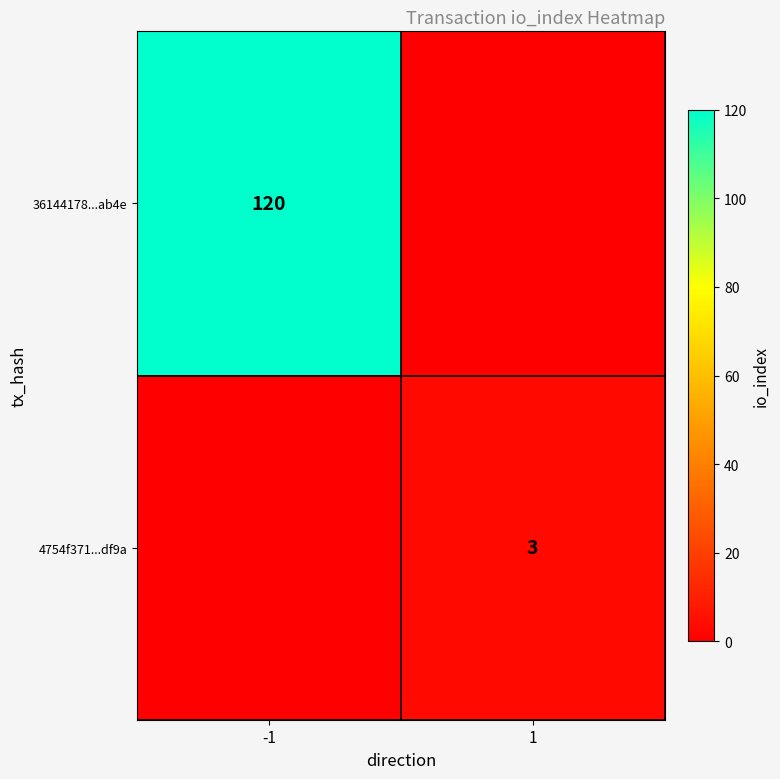

What is the total value across all series at 1?

3